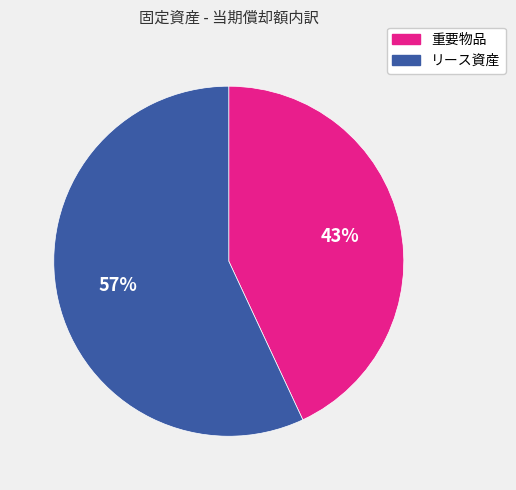

To the nearest percent, what is the combined percentage of 重要物品 and リース資産?

100%